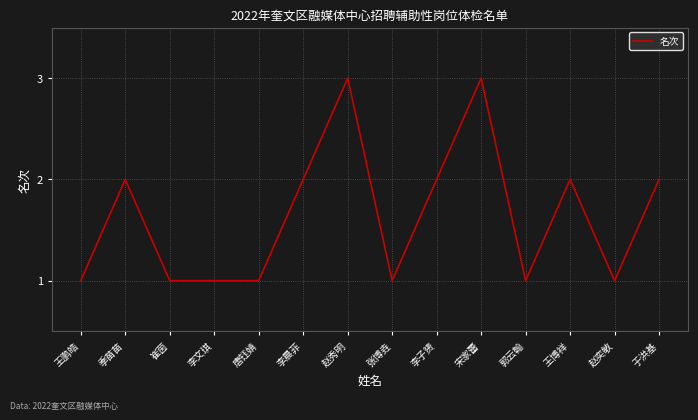

What position from the right is 唐钰婧?

10